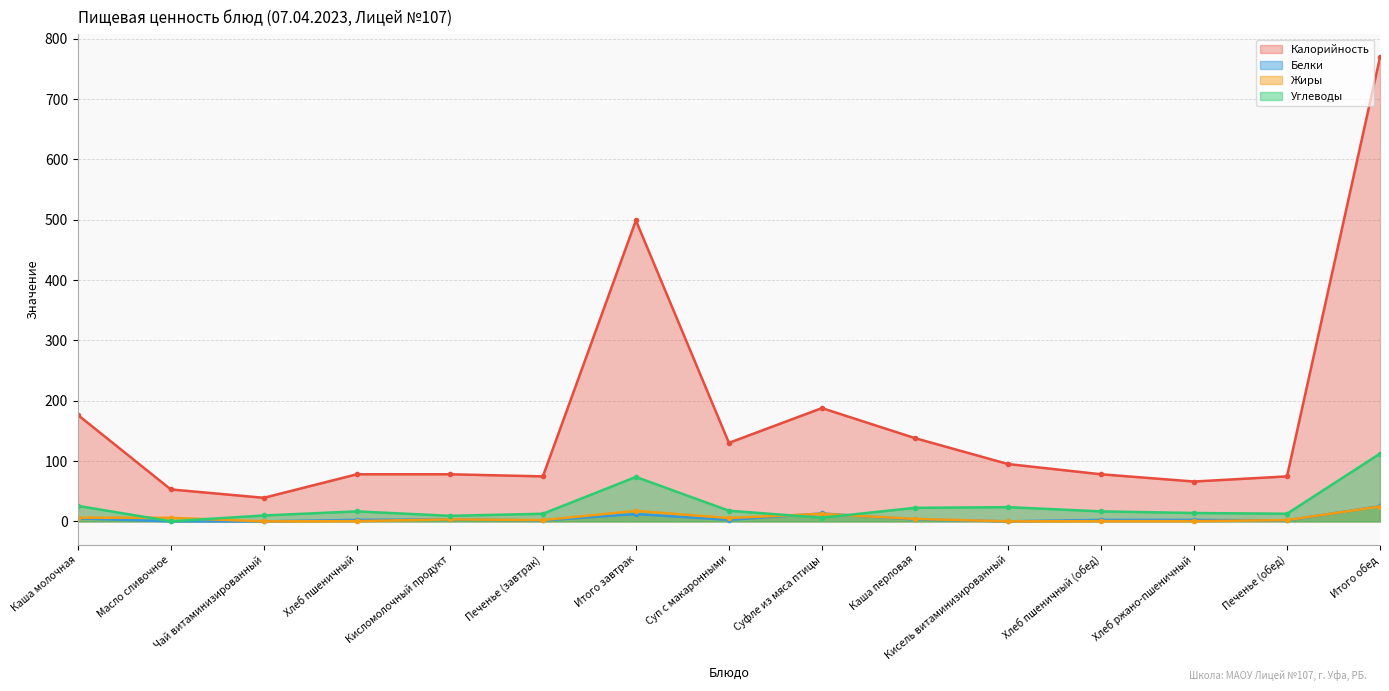

Count the number of data series in this chart.

4